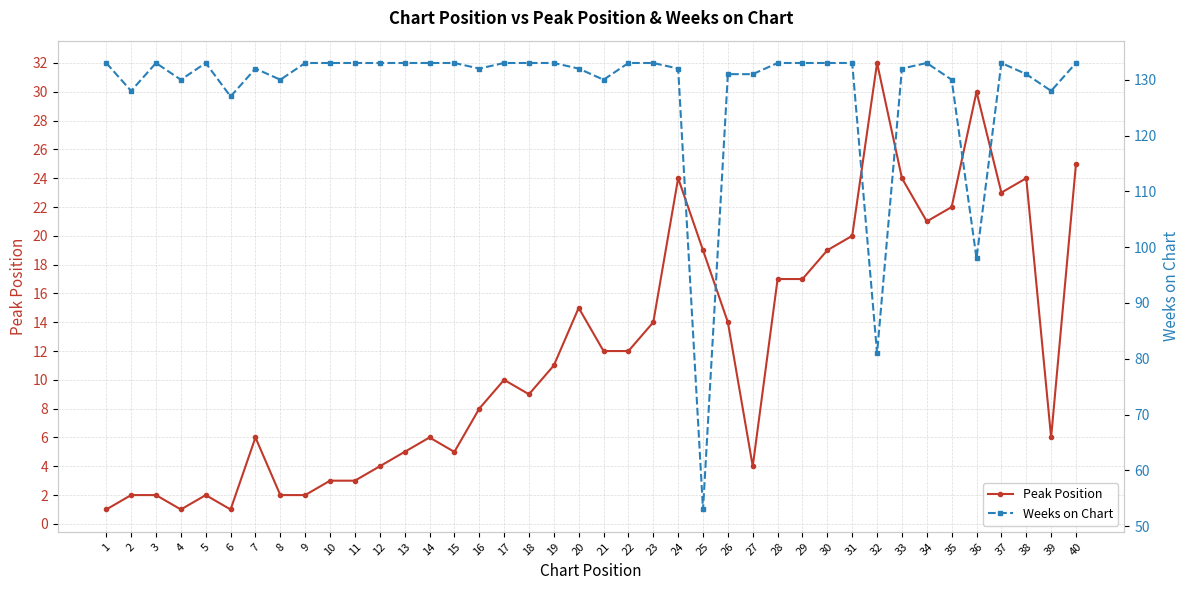

Which series has the largest range (max minus min)?

Weeks on Chart